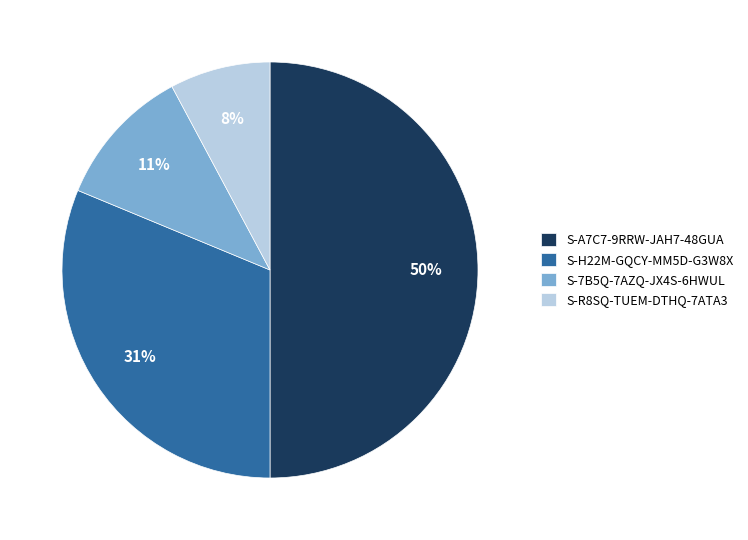

Which category has the biggest portion of the pie?

S-A7C7-9RRW-JAH7-48GUA